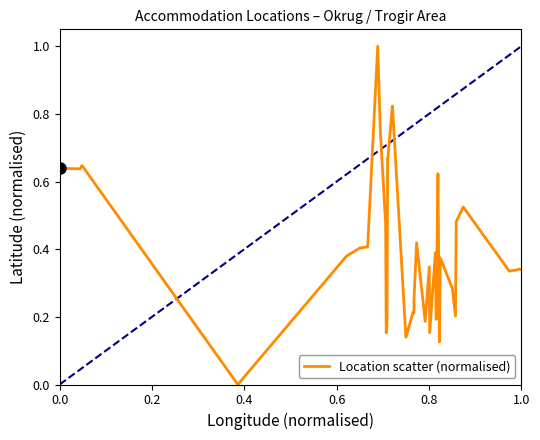

What is the difference between the maximum and minimum values?

1.0